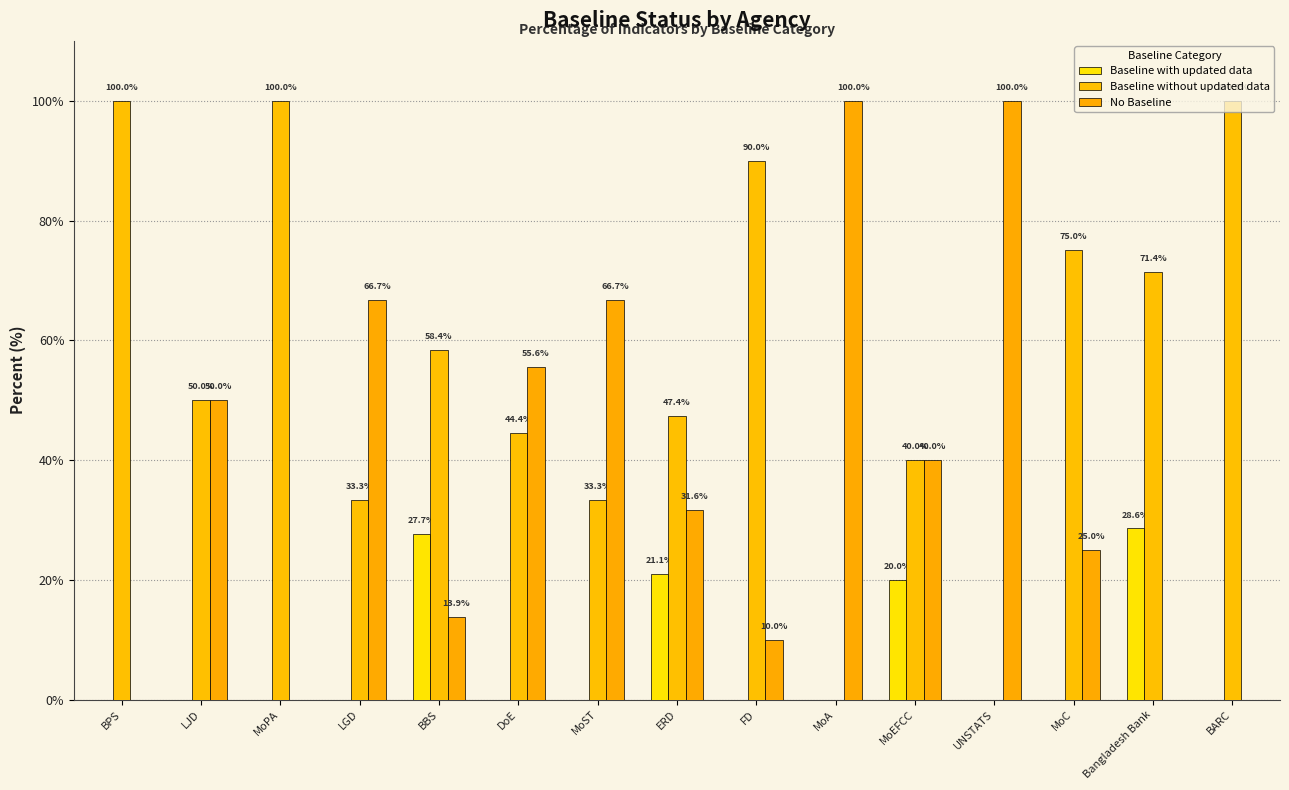

At how many categories does at least one series exceed 92?

5